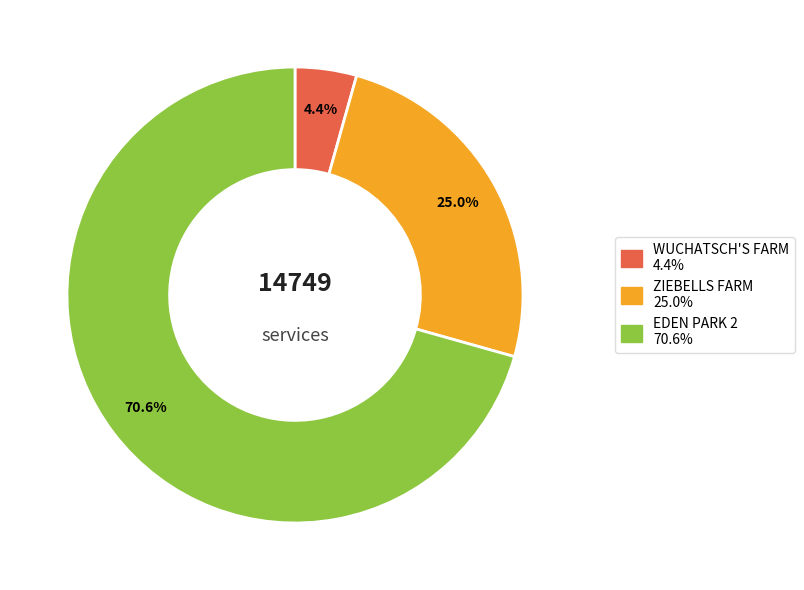

Does ZIEBELLS FARM represent more than half of the total?

No